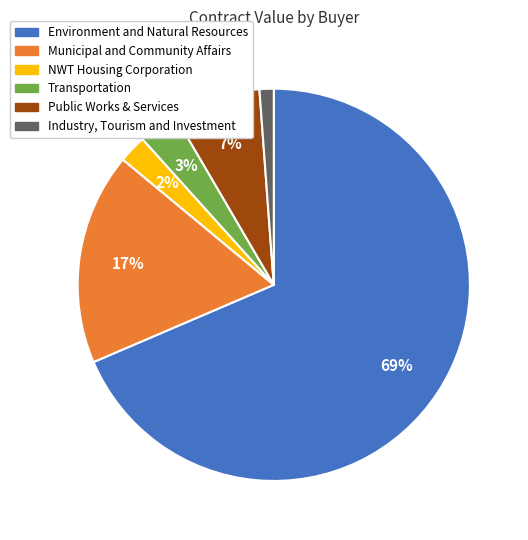

Is there any slice that represents more than half of the pie?

Yes